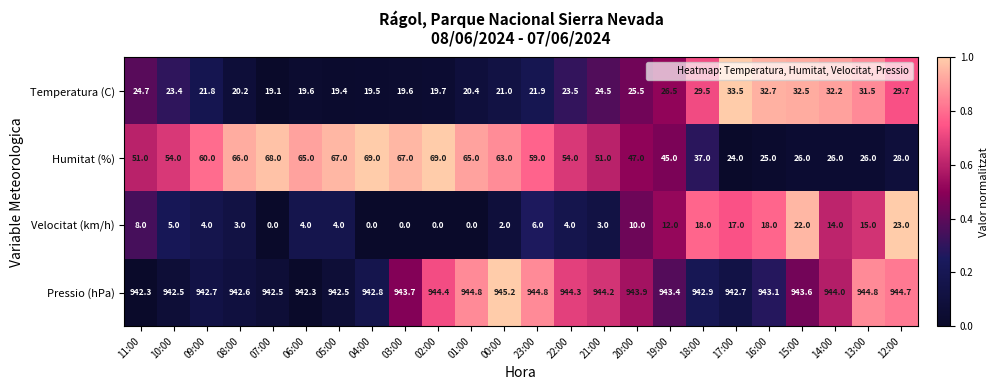

What is the sum of the Pressio (hPa) values at 07:00 and 13:00?

1887.3